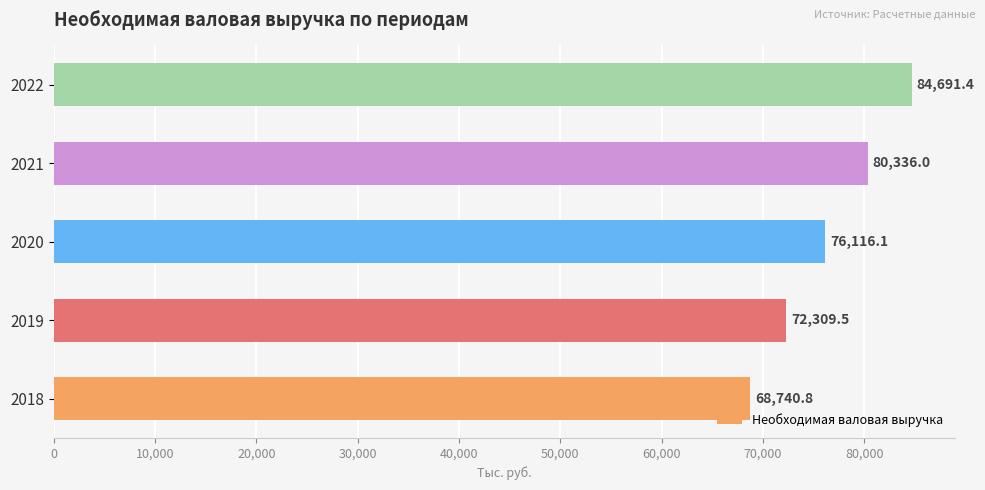

Is it true that the value at 2021 is 124699.7?

False